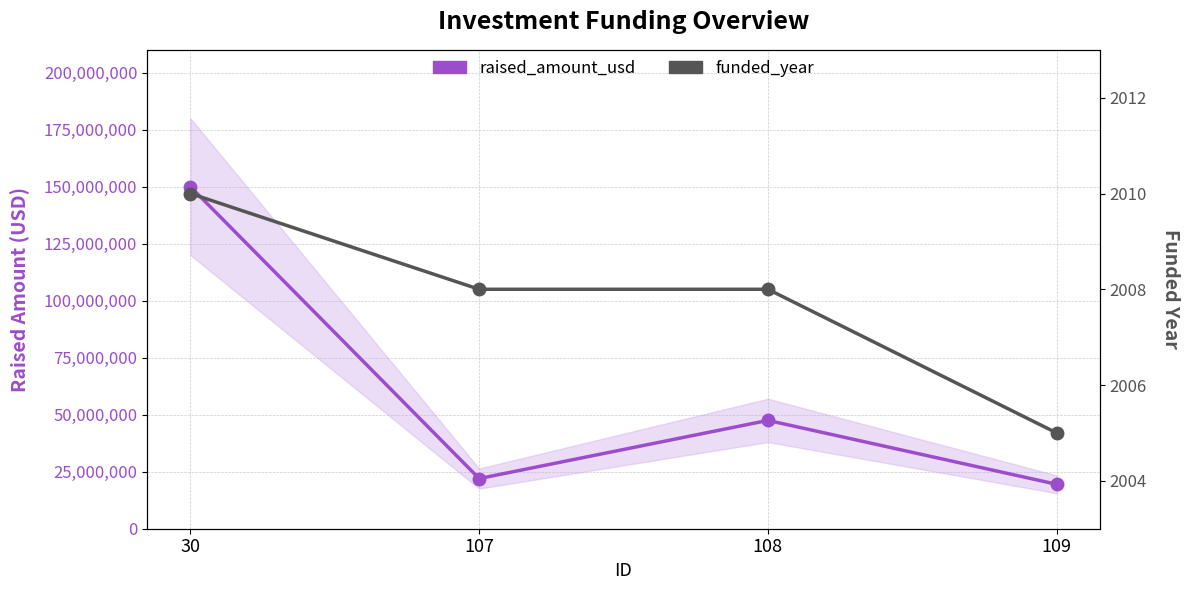

Which has a higher value, 107 or 30?

30